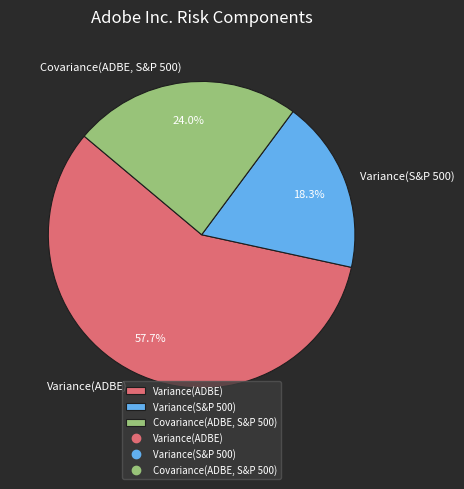

What is the ratio of the value at Covariance(ADBE, S&P 500) to the value at Variance(S&P 500)?

1.3